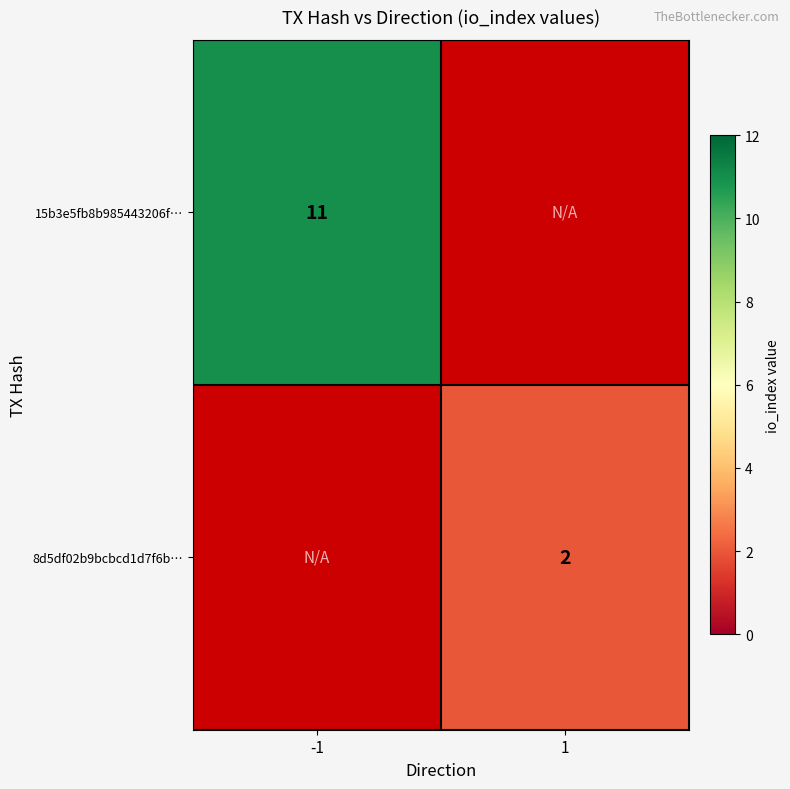

The value of 8d5df02b9bcbcd1d7f6b… at 1 is 2. True or false?

True